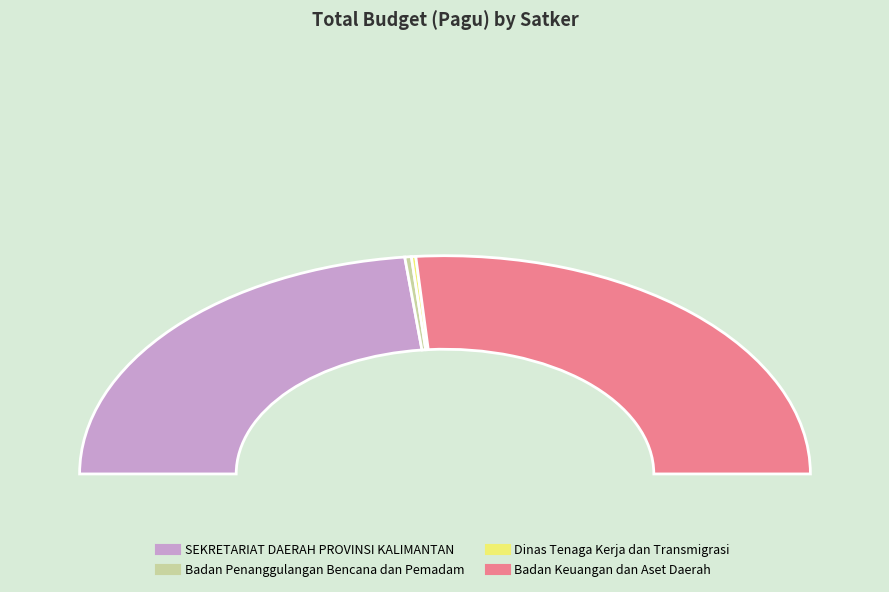

To the nearest percent, what is the combined percentage of Badan Keuangan dan Aset Daerah and Badan Keuangan dan Aset Daerah?

18%